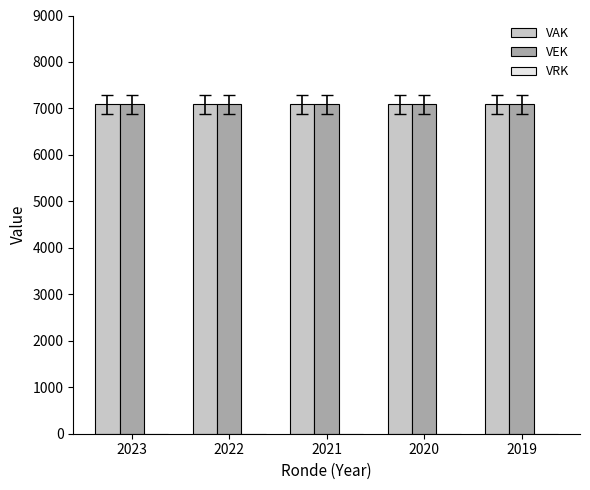

What is the value of the VEK bar at the 5th from the left?

7087